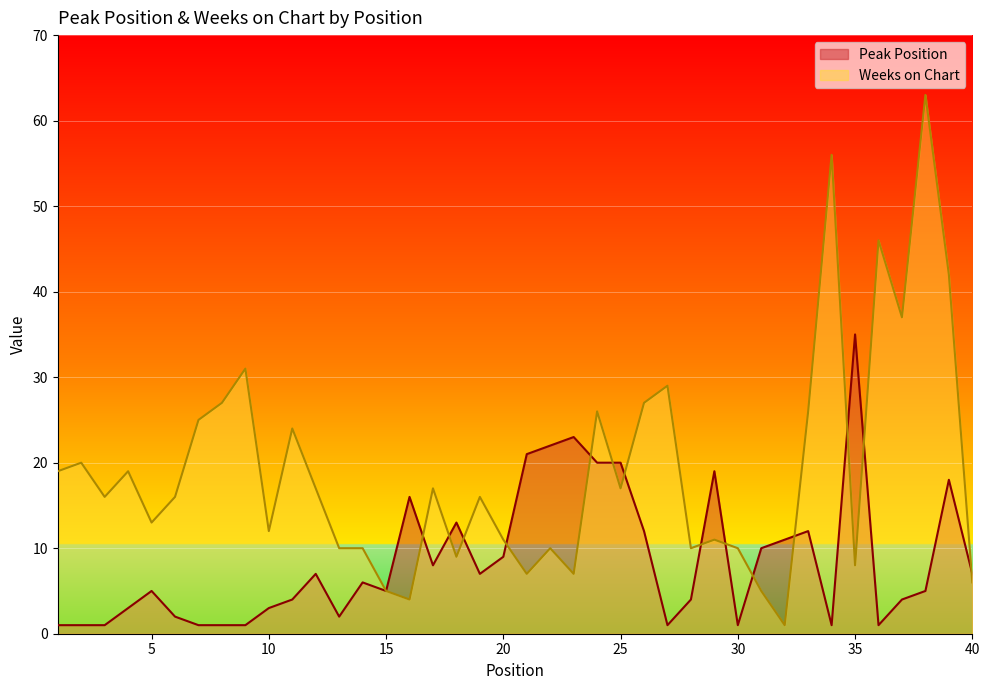

What is the difference between the maximum and minimum values in the Peak Position series?

34